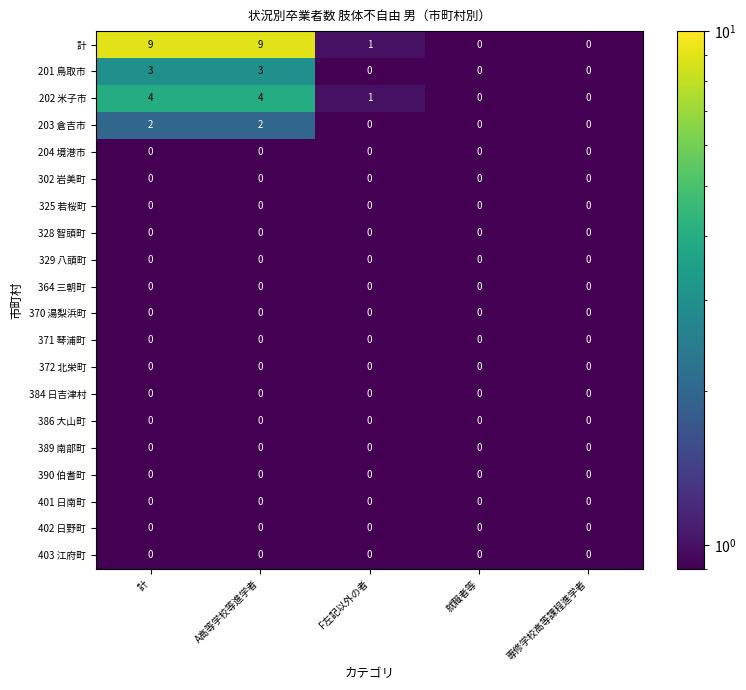

What is the total value across all series at 専修学校高等課程進学者?

0